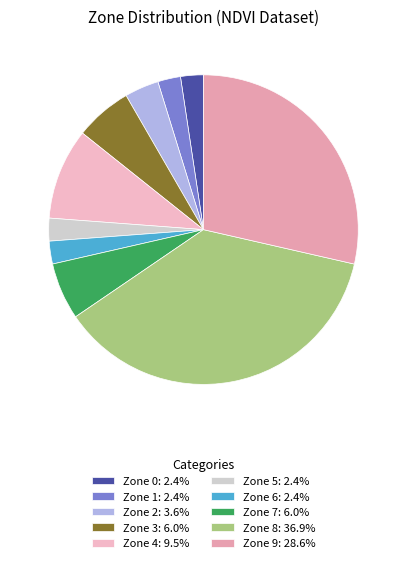

Count the number of slices in the pie.

10